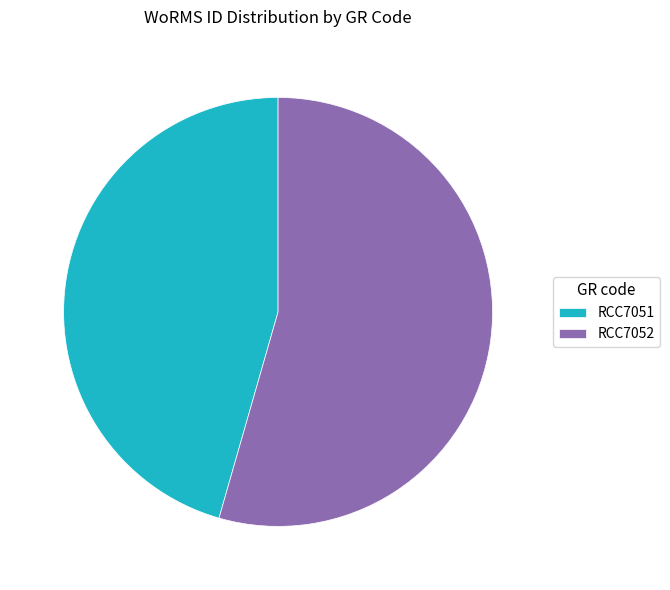

Which slice is the smallest?

RCC7051